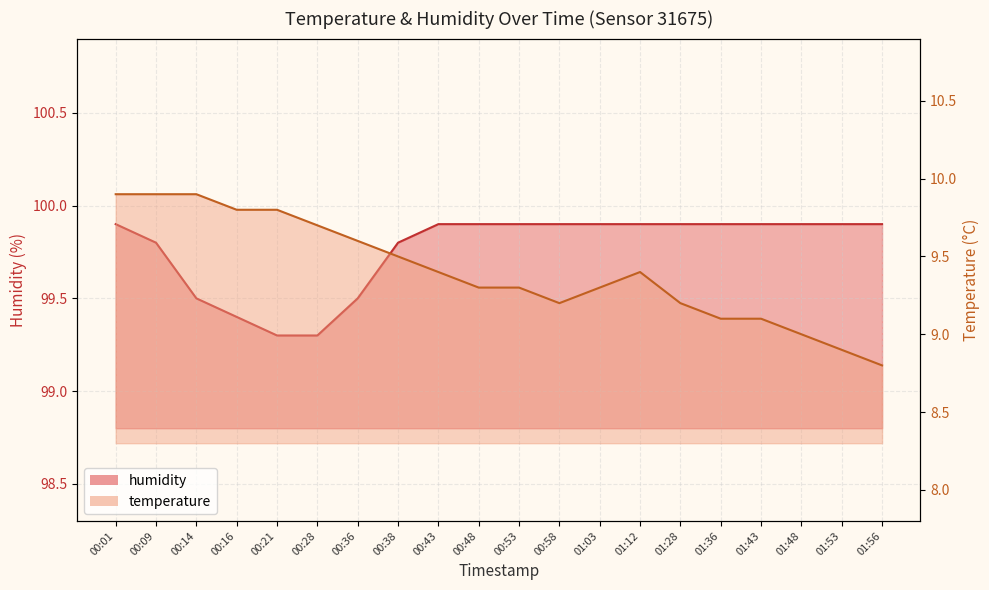

True or false: temperature and humidity intersect in this chart.

False